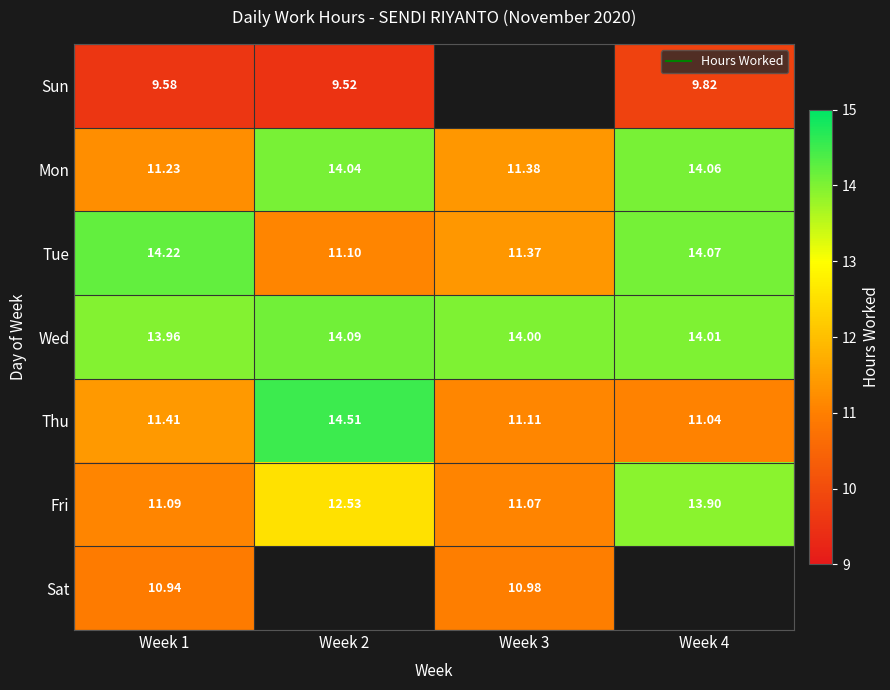

At which label does Fri first exceed 12?

Week 2